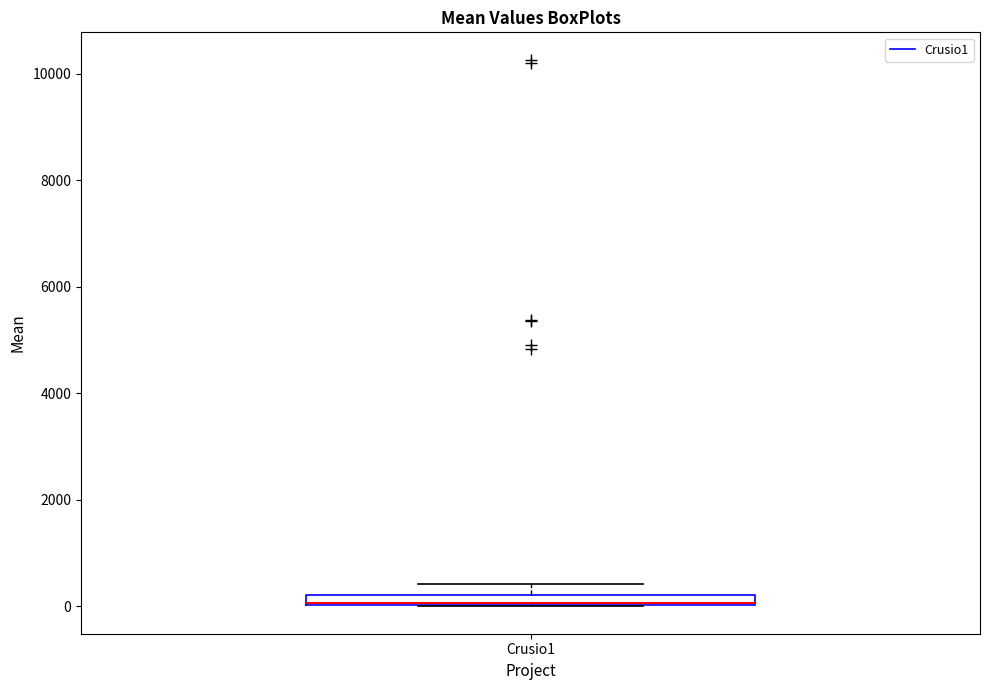

Where is the upper edge of the box for Crusio1 on the y-axis? The values are not printed on the chart, so give them approximately, as read against the axis.

200